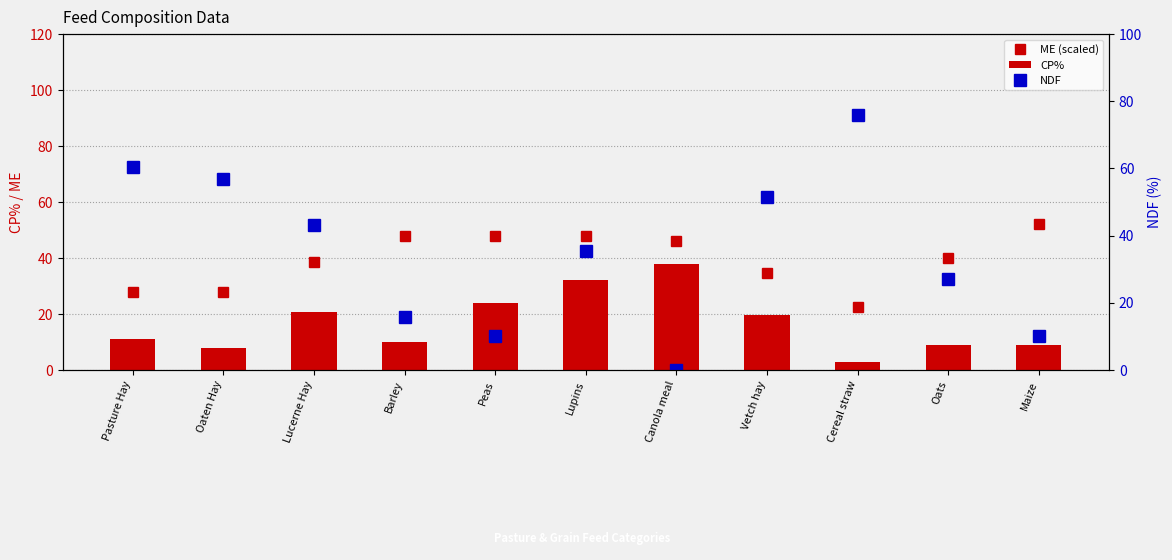

Reading right to left, list all the values displayed in this chart.

ME (scaled): Maize=52.0	Oats=40.0	Cereal straw=22.4	Vetch hay=34.8	Canola meal=46.0	Lupins=48.0	Peas=48.0	Barley=48.0	Lucerne Hay=38.4	Oaten Hay=28.0	Pasture Hay=28.0
CP%: Maize=9.0	Oats=9.0	Cereal straw=2.7	Vetch hay=19.6	Canola meal=38.0	Lupins=32.0	Peas=24.0	Barley=10.0	Lucerne Hay=20.7	Oaten Hay=8.0	Pasture Hay=11.0
NDF: Maize=10.0	Oats=27.0	Cereal straw=76.0	Vetch hay=51.6	Canola meal=0.0	Lupins=35.5	Peas=10.1	Barley=15.7	Lucerne Hay=43.1	Oaten Hay=56.9	Pasture Hay=60.4